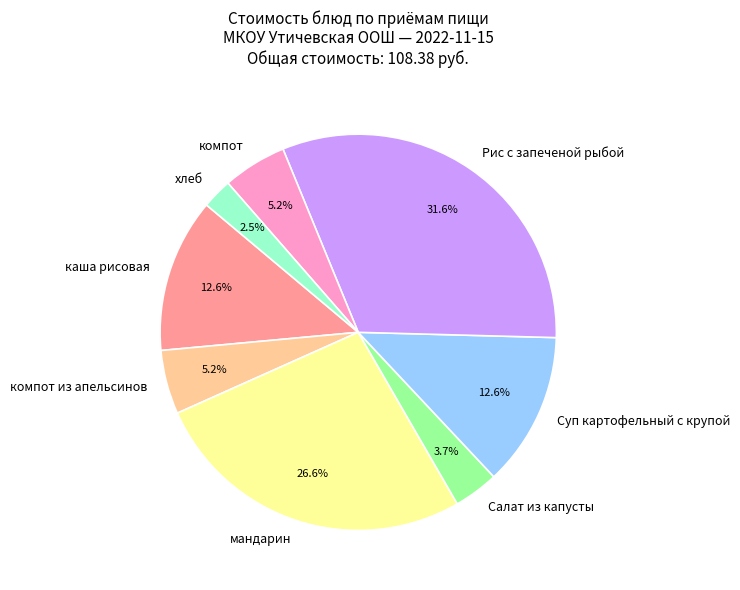

Is it true that Рис с запеченой рыбой is 32% of the pie?

True